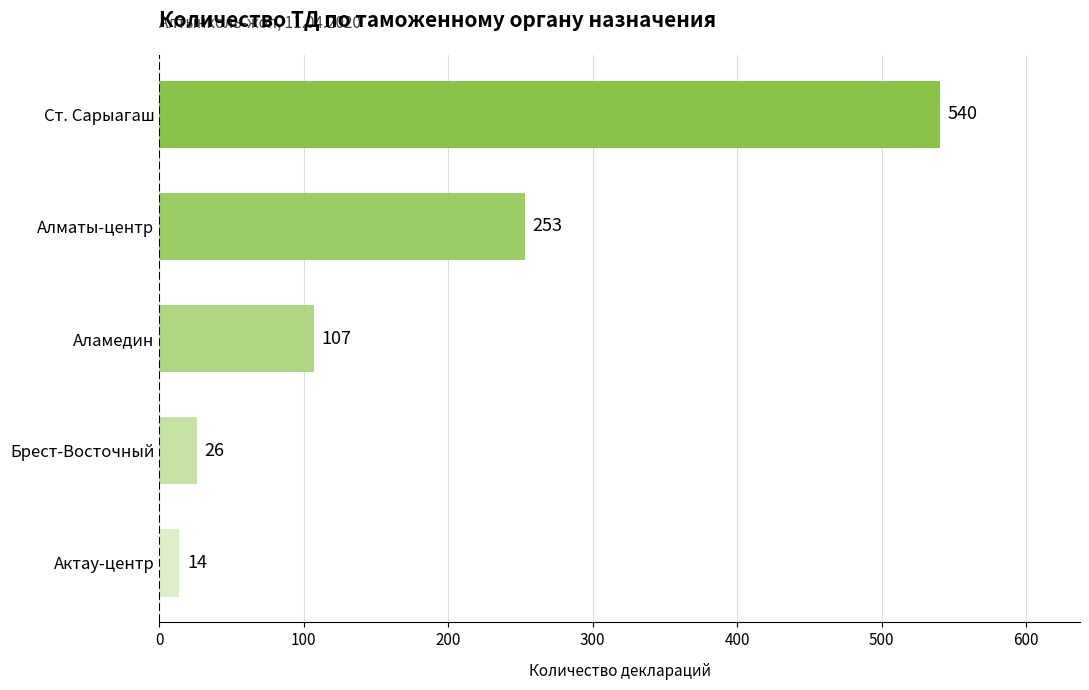

Reading top to bottom, what are all the values shown in this chart?

Ст. Сарыагаш=540	Алматы-центр=253	Аламедин=107	Брест-Восточный=26	Актау-центр=14